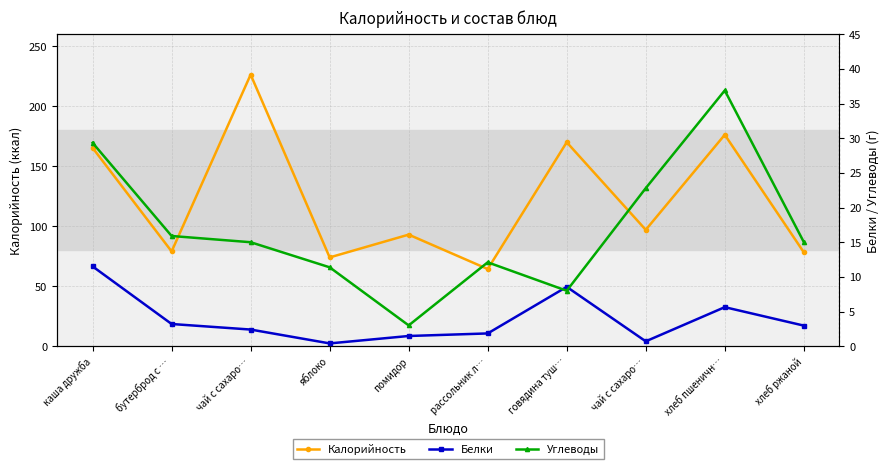

What is the difference between the second highest and minimum values in the Углеводы series?

26.3